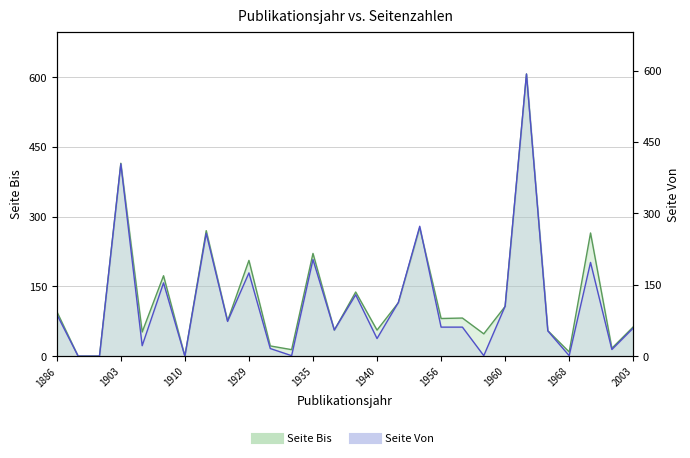

What is the sum of all Seite Bis (Percento) values?

3520